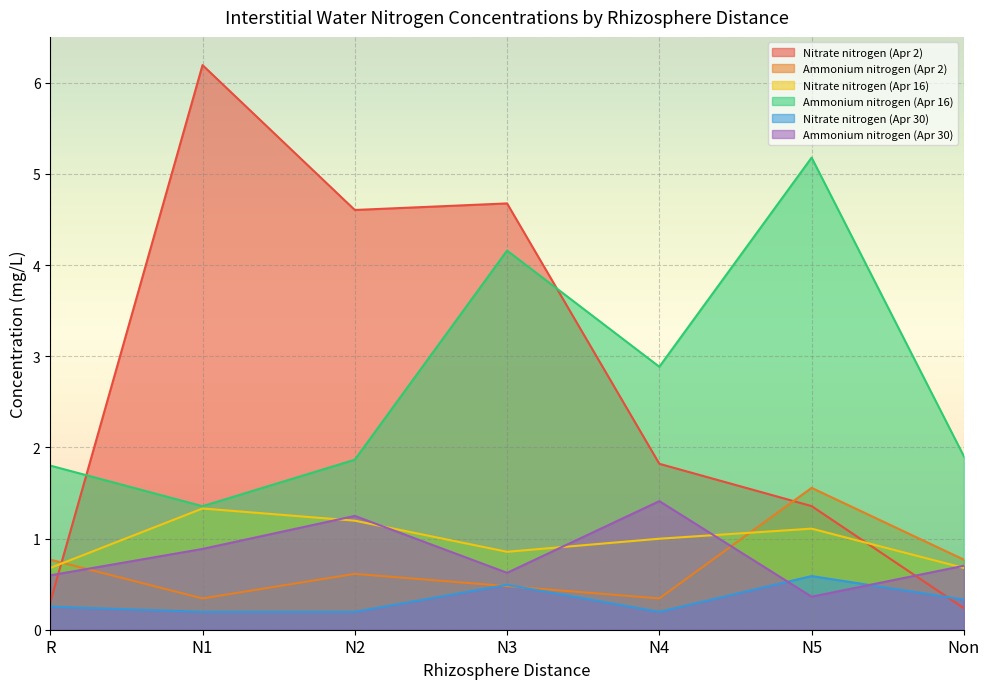

Where is the first local maximum for Nitrate nitrogen (Apr 30)?

N3